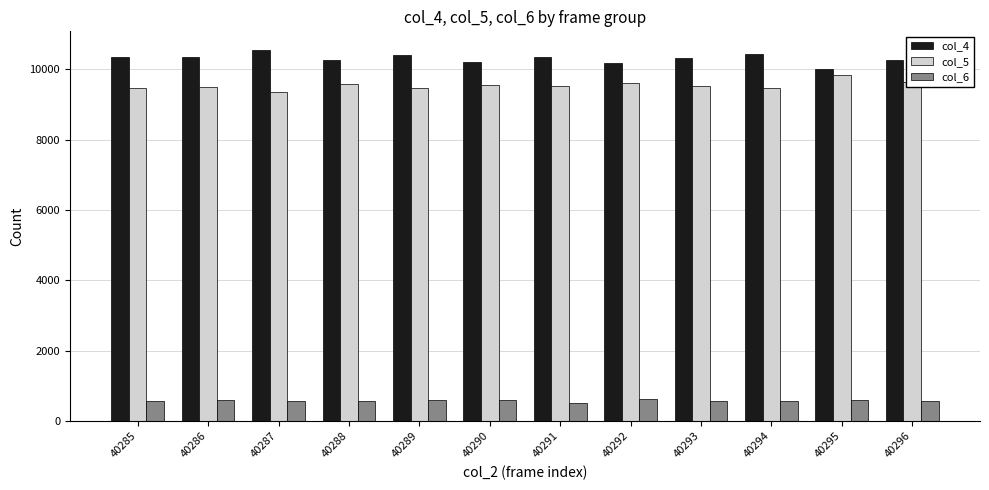

How many bars are there in total?

36